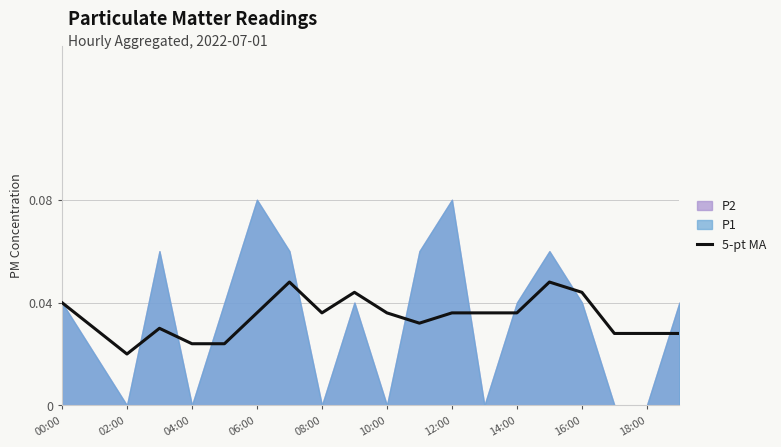

Where is 5-pt MA nearest to the value 0?

02:00